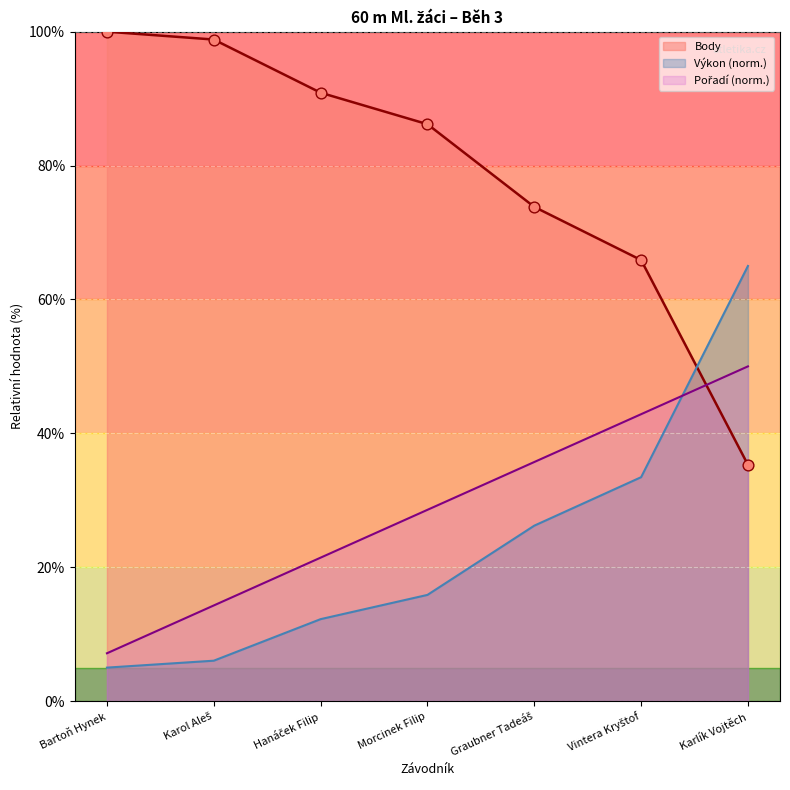

At which category is the sum across all series the highest?

Karlík Vojtěch